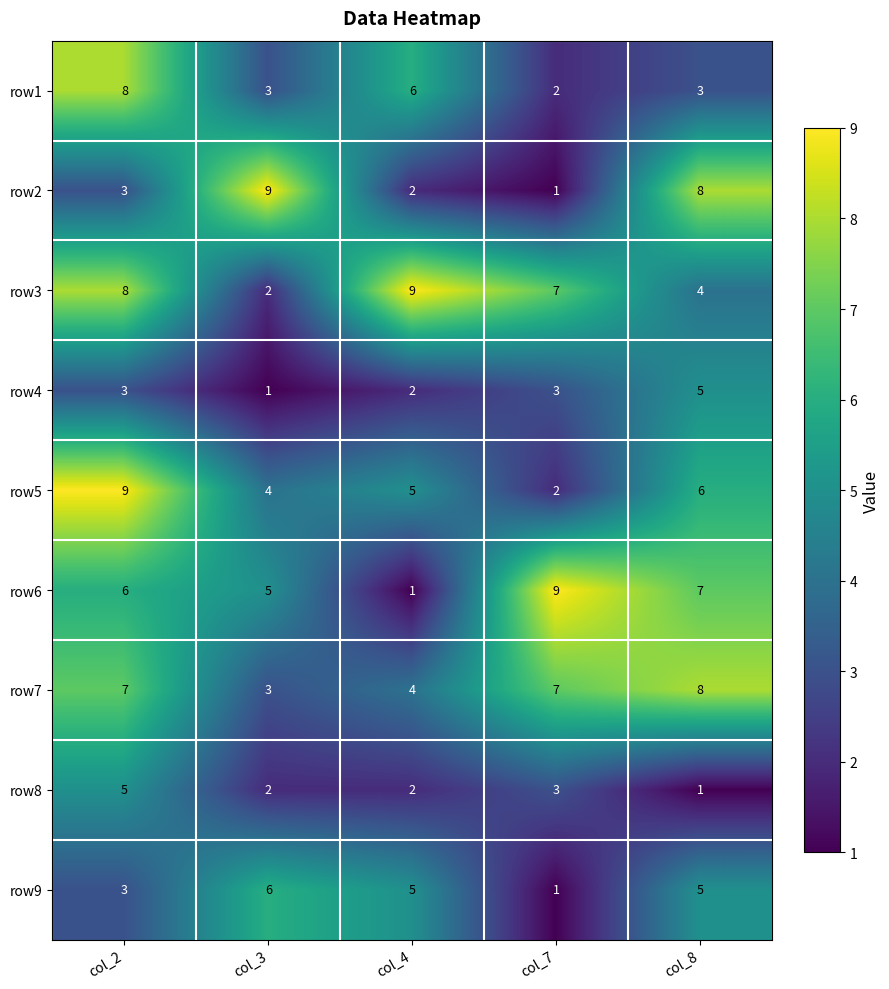

Between col_3 and col_8, which series saw the biggest shift?

row7